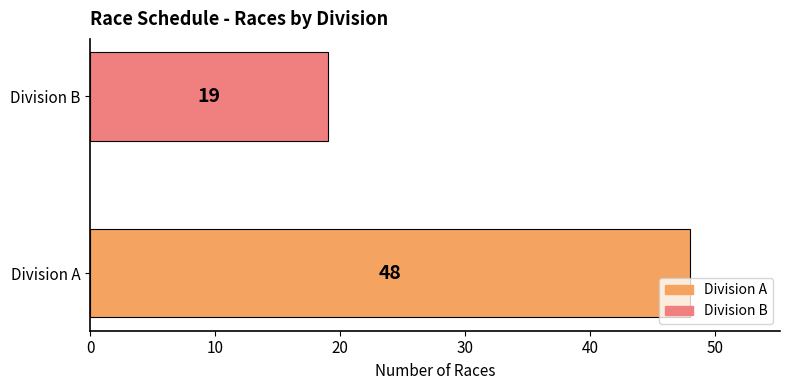

Which has a higher value, Division A or Division B?

Division A